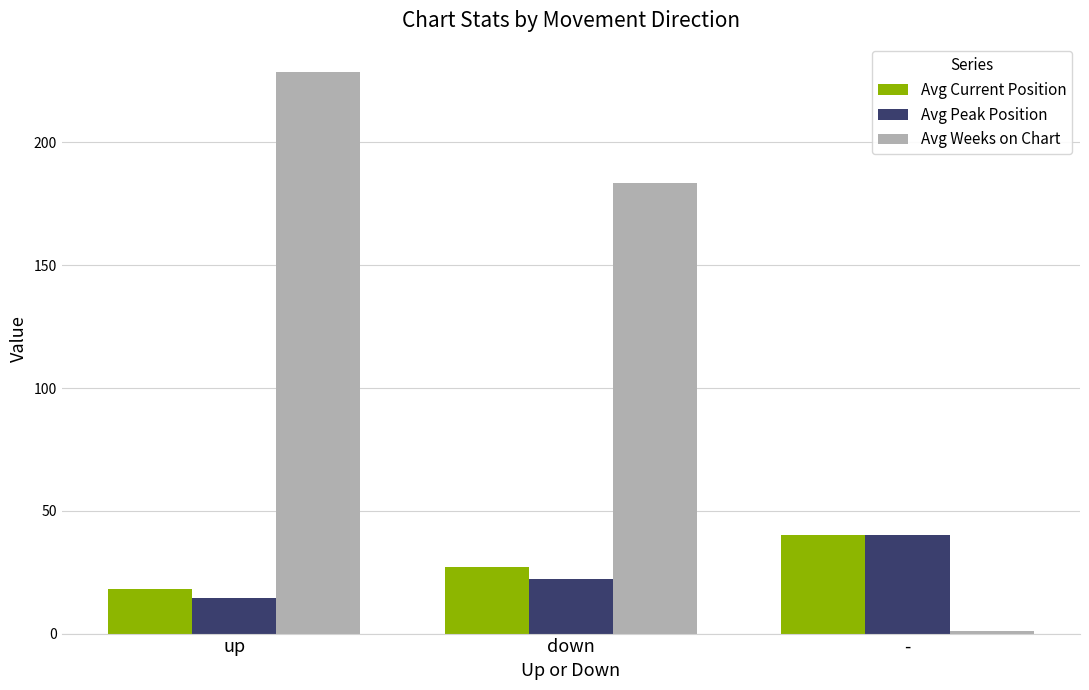

What is the sum of the Avg Weeks on Chart values at up and down?

412.2